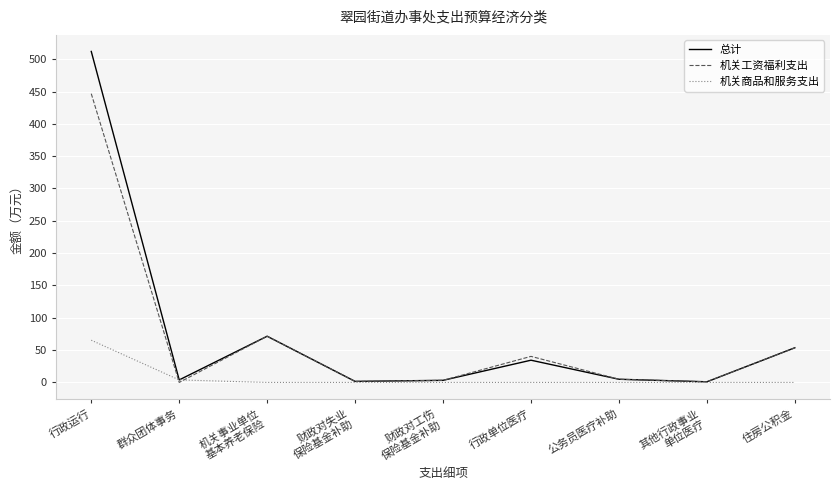

At which category does the chart reach its peak across all series?

行政运行